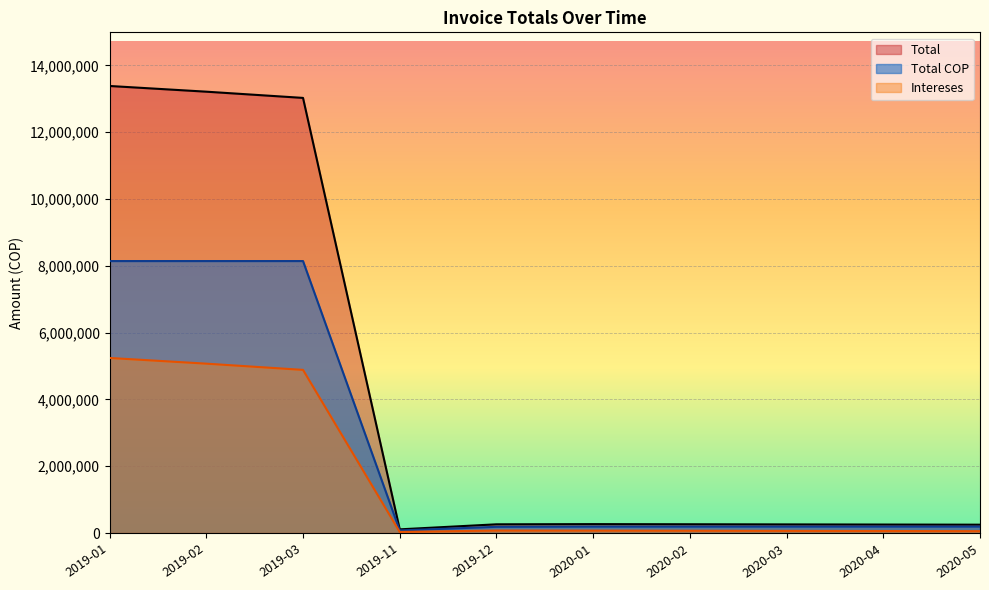

True or false: Total and Total COP cross at least once.

False